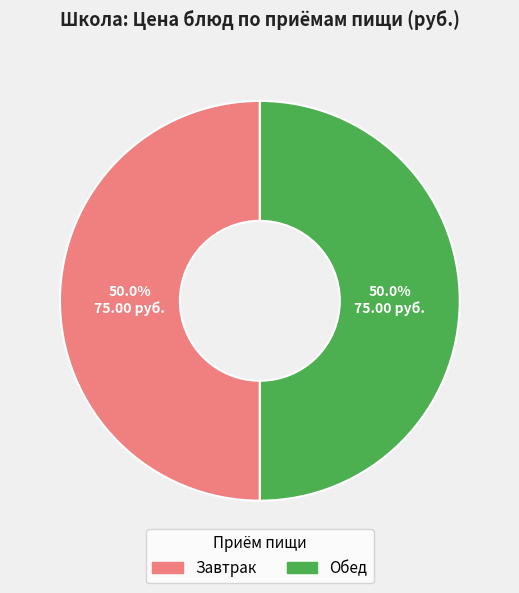

How many slices are in this pie chart?

2